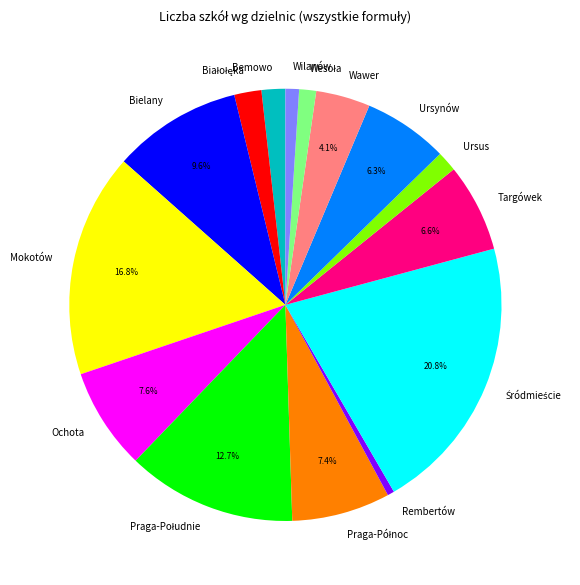

To the nearest percent, what is the average slice percentage?

7%